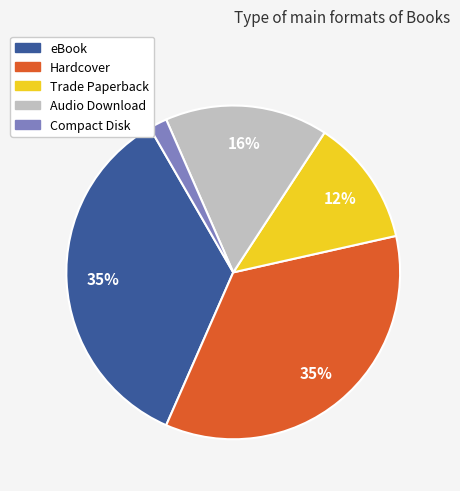

Which has a higher value, Trade Paperback or eBook?

eBook